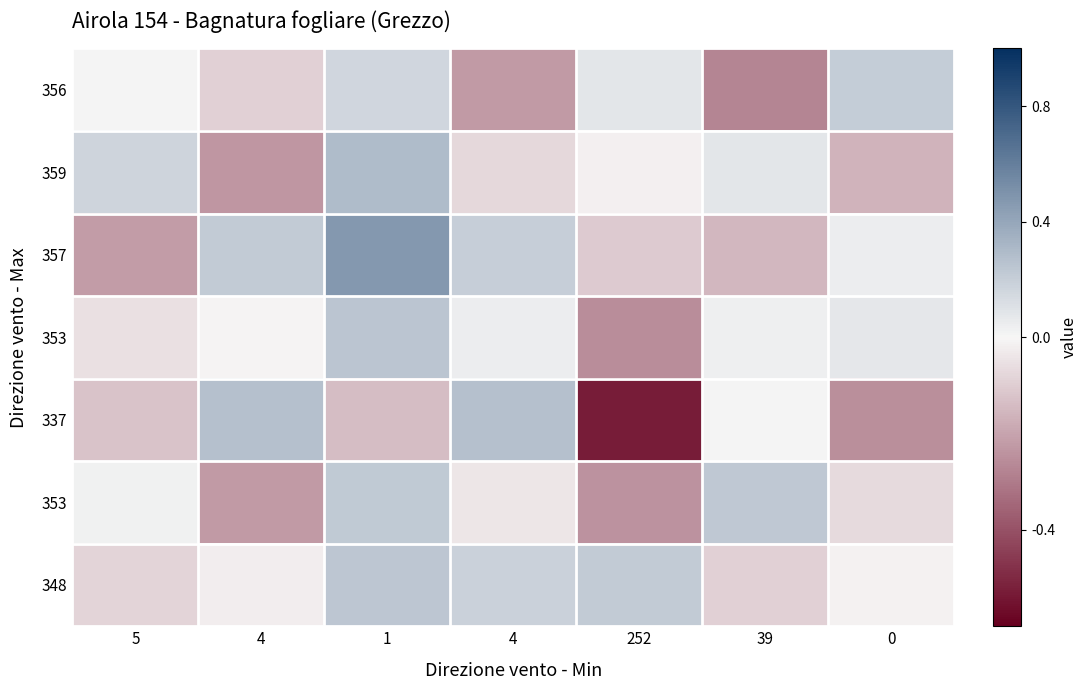

What is the sum of all row_5 values?

-0.1